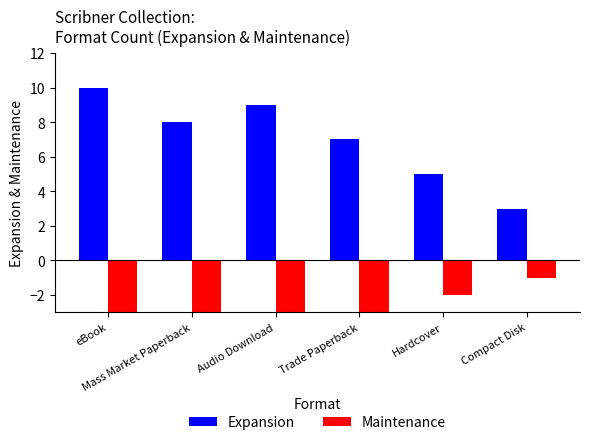

At which category is the sum across all series the highest?

eBook